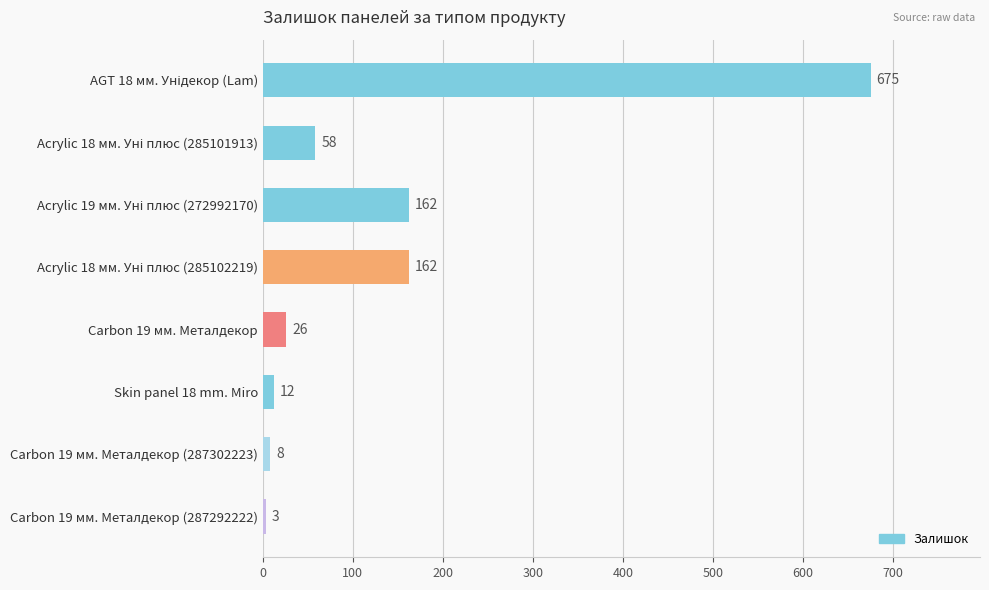

True or false: the data shows 26 at Carbon 19 мм. Металдекор.

True